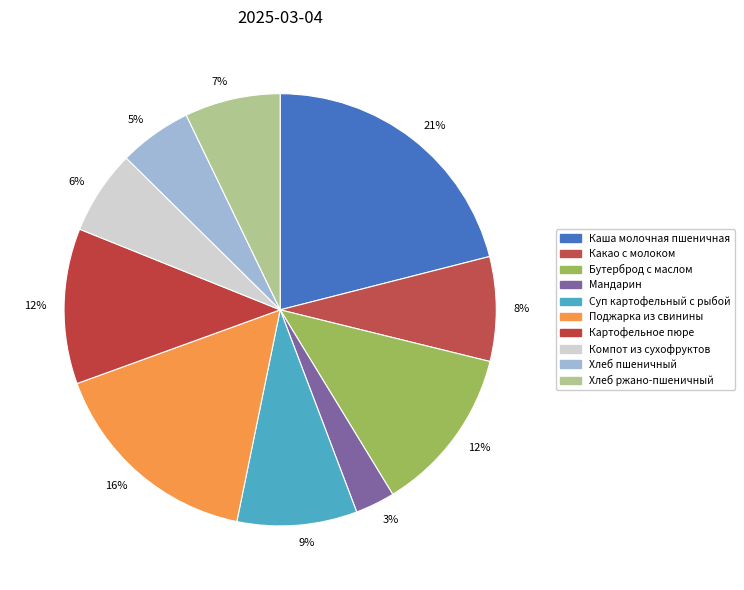

How many segments does this pie chart have?

10